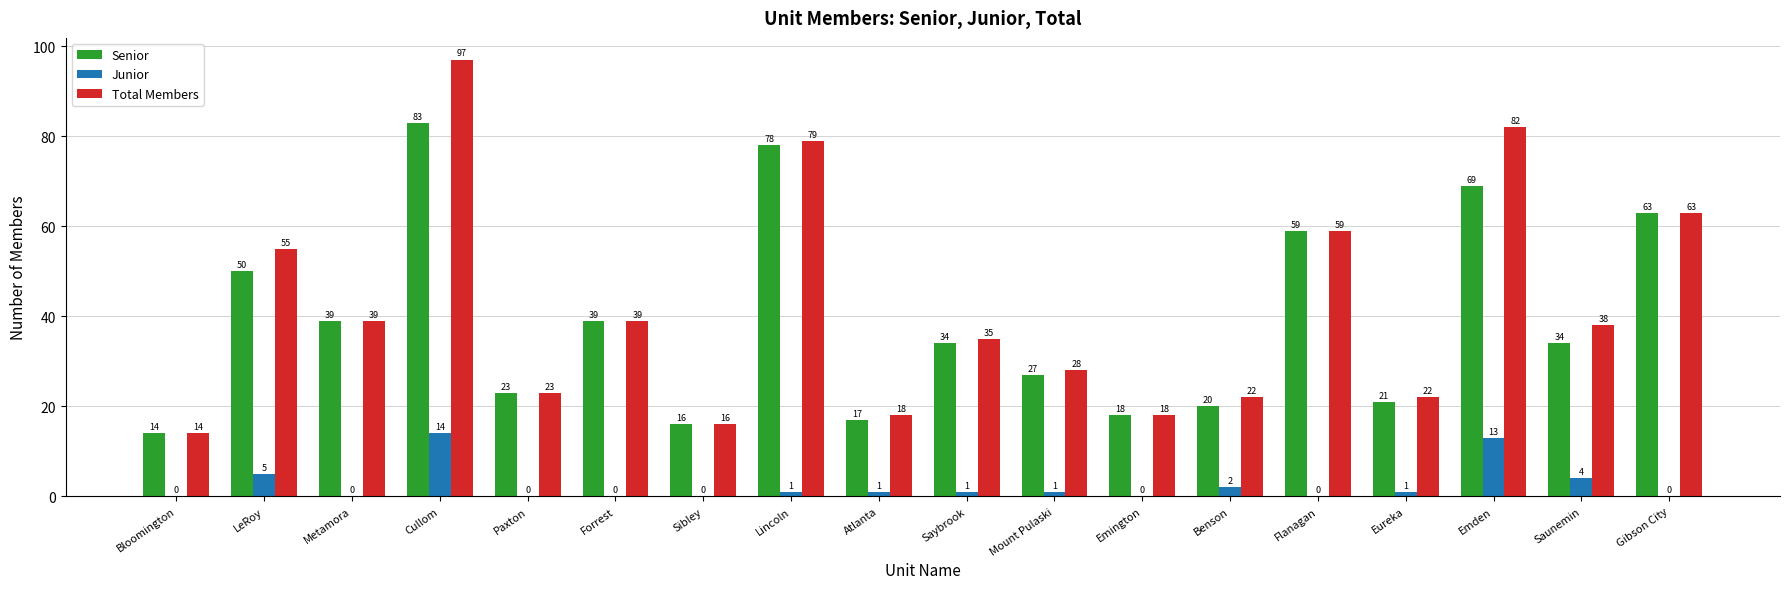

What is the sum of the Senior values at Eureka and Cullom?

104